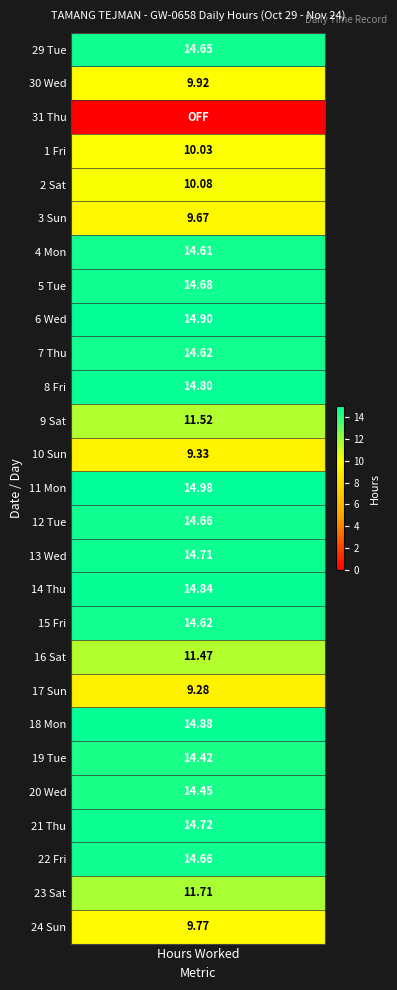

How many positive values are there?

26